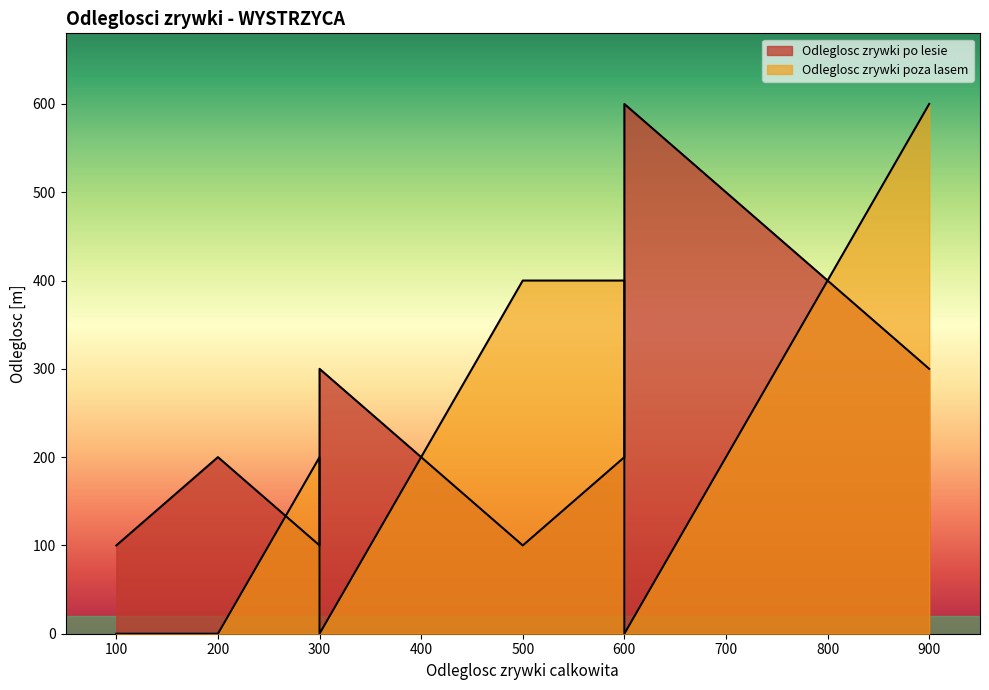

What is the sum of the Odleglosc zrywki poza lasem values at 500 and 200?

400